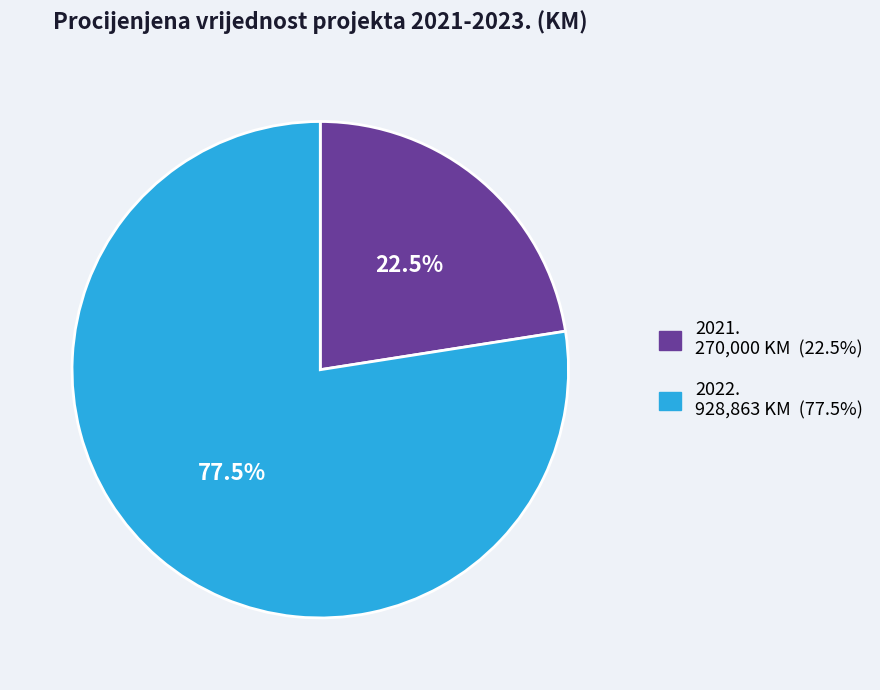

What percentage do 2021. and 2022. together represent?

100.0%